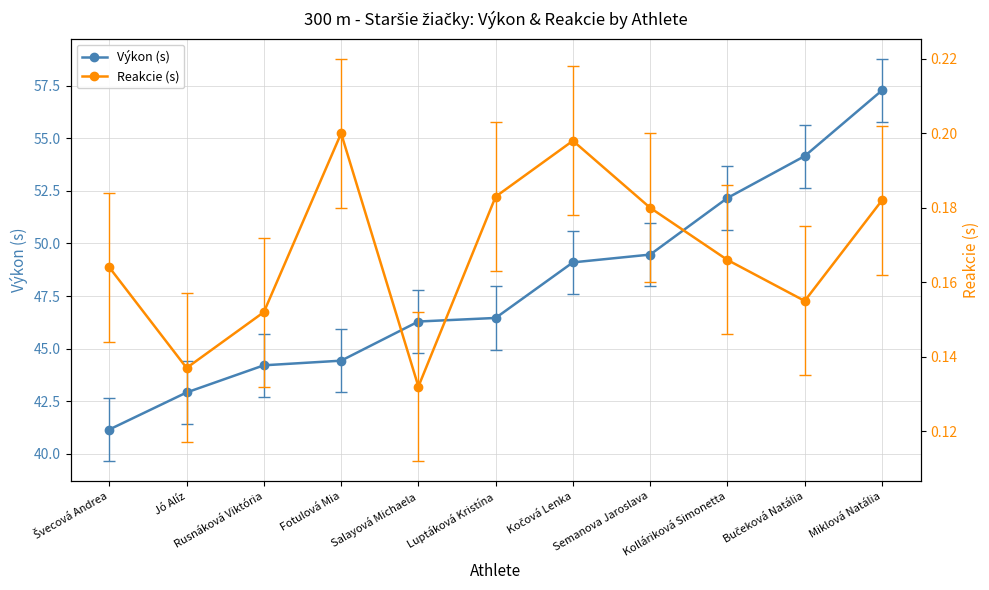

Which series has the largest total across all categories?

Výkon (s)